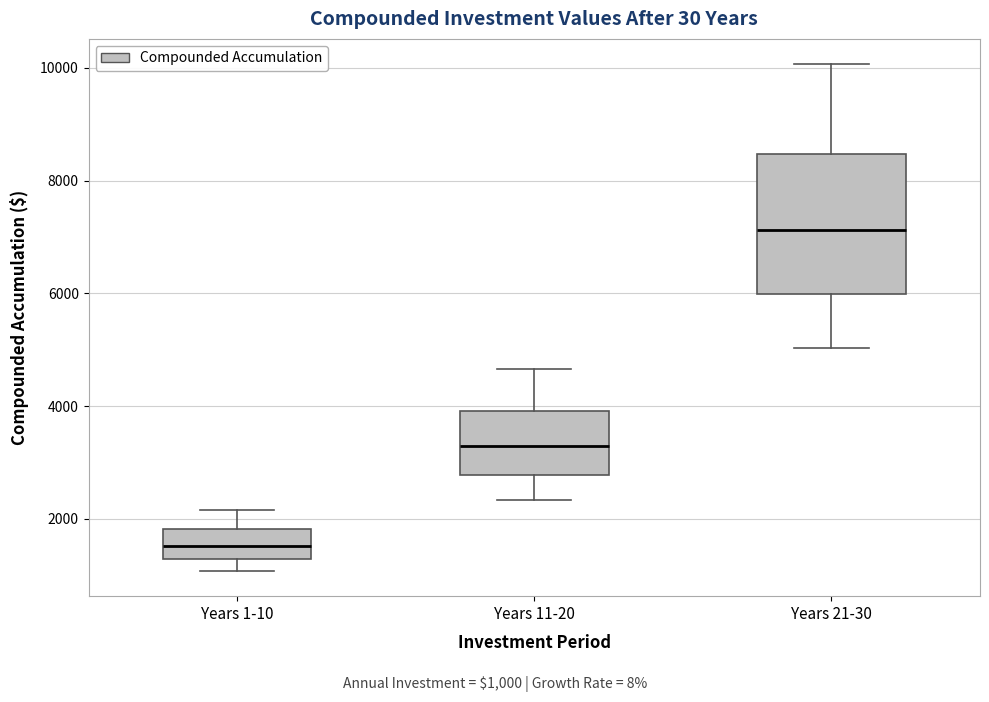

Which box has the lowest median line?

Years 1-10